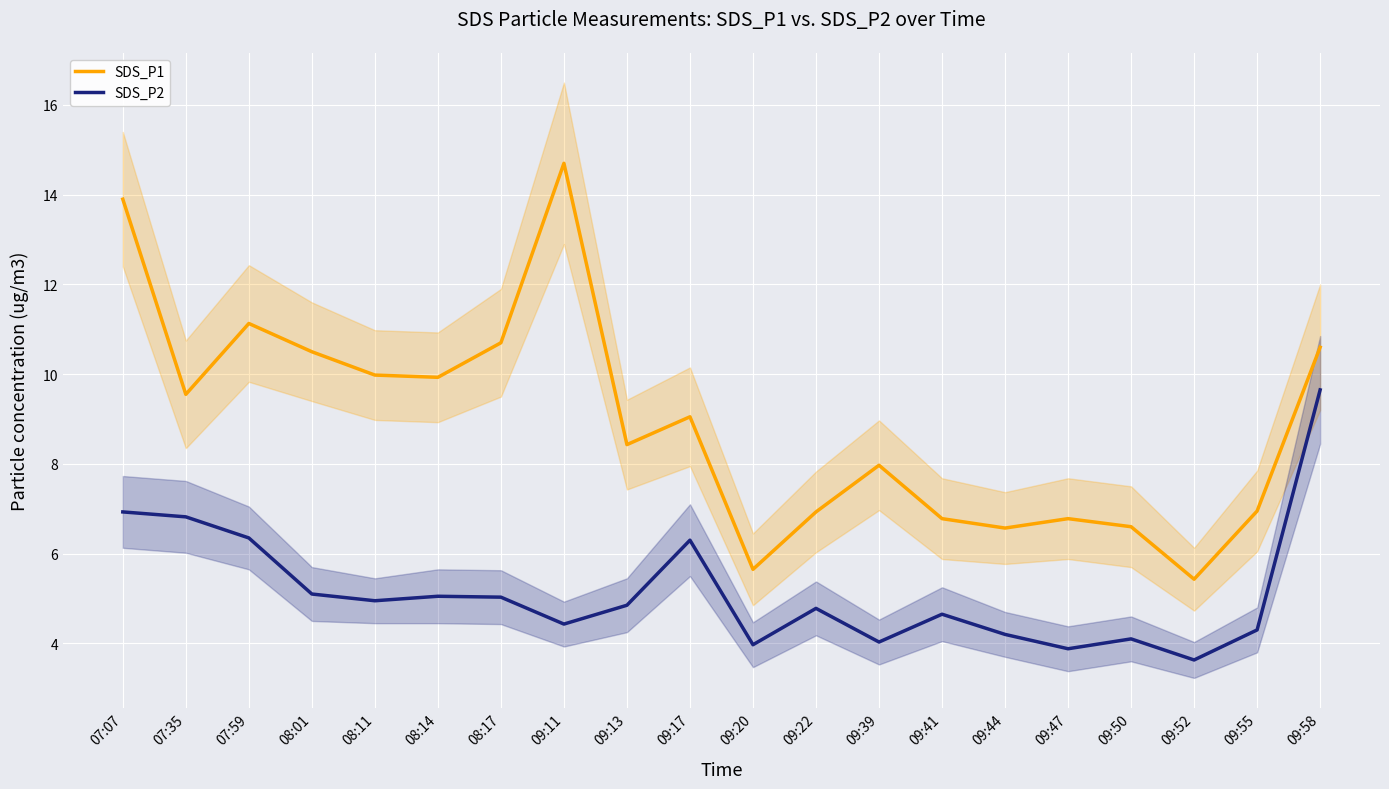

Does the chart display data point markers on the line(s)?

No